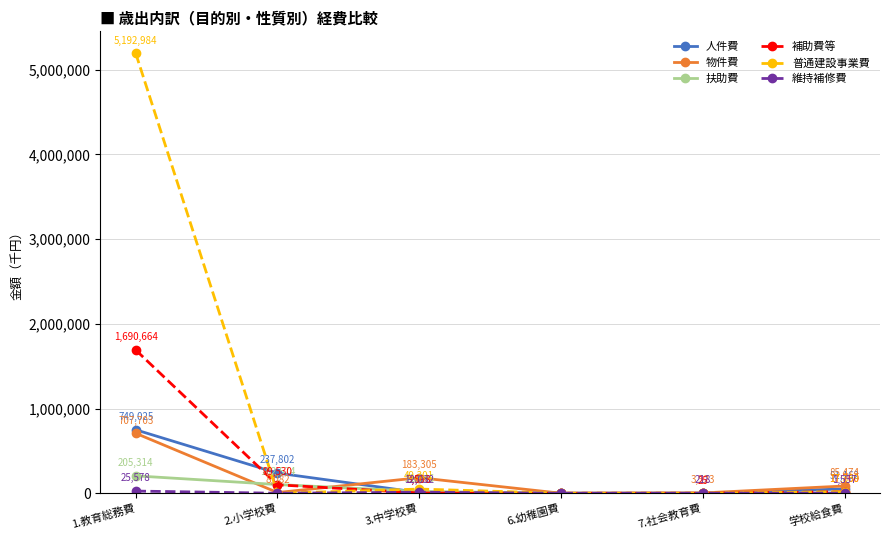

How many data points in 物件費 are less than 85474?

3